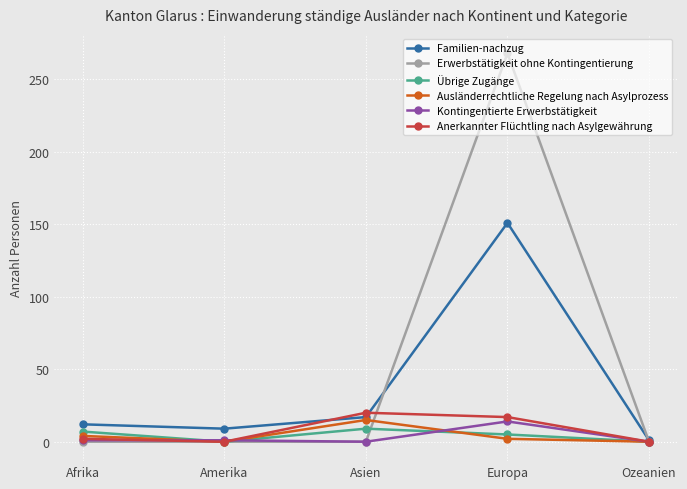

How many Übrige Zugänge values are between 0 and 7?

4